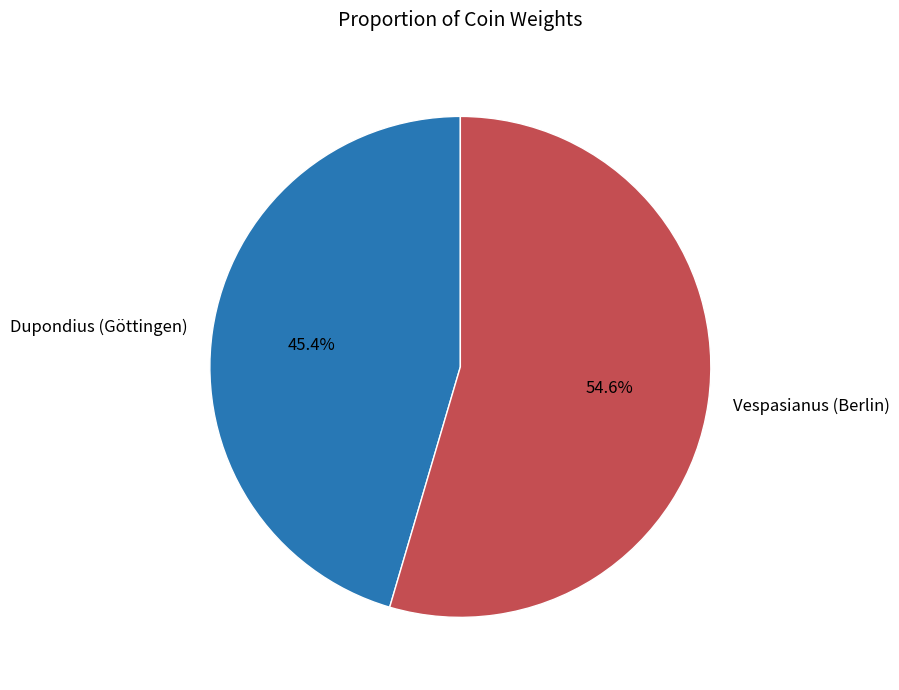

True or false: Dupondius (Göttingen) accounts for 45% of the total.

True